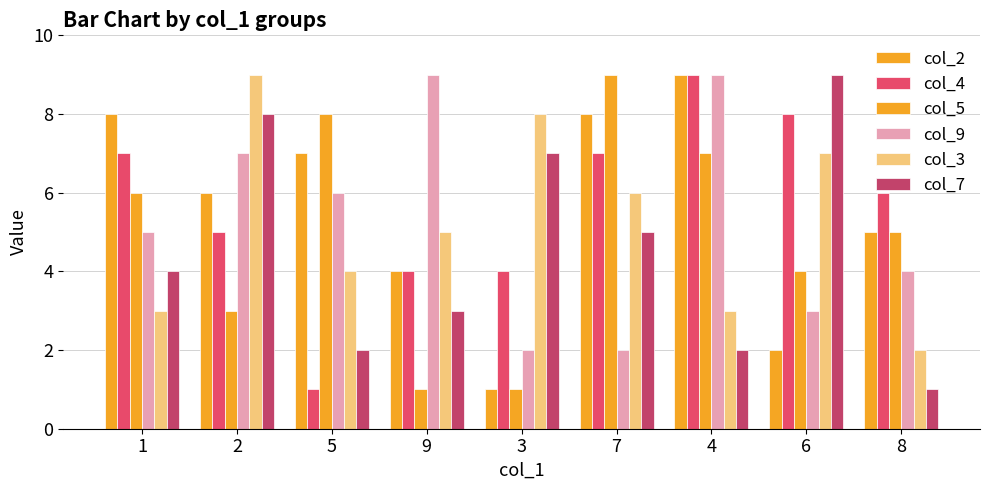

Are the bars grouped side by side (vs. stacked)?

Yes